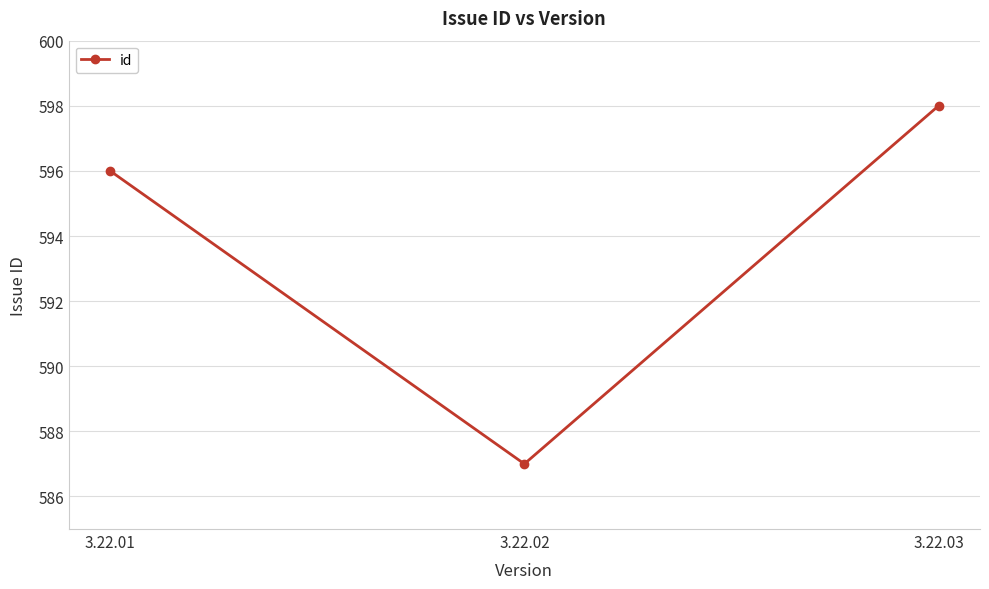

What is the value of the 1st point from the left?

596